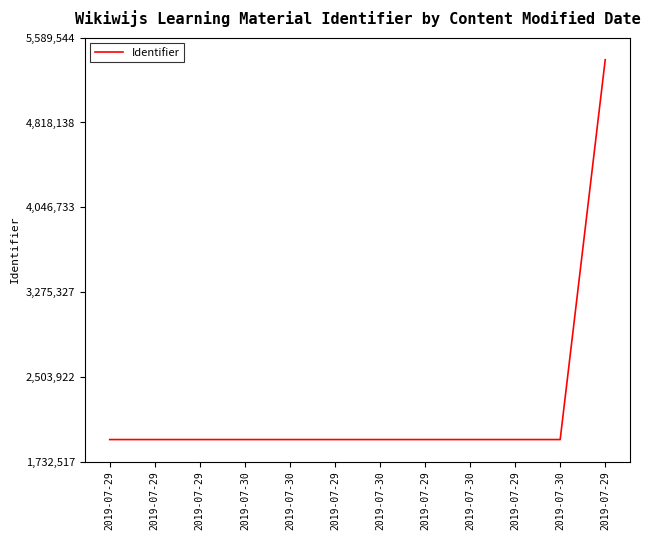

Does the chart display data point markers on the line(s)?

No